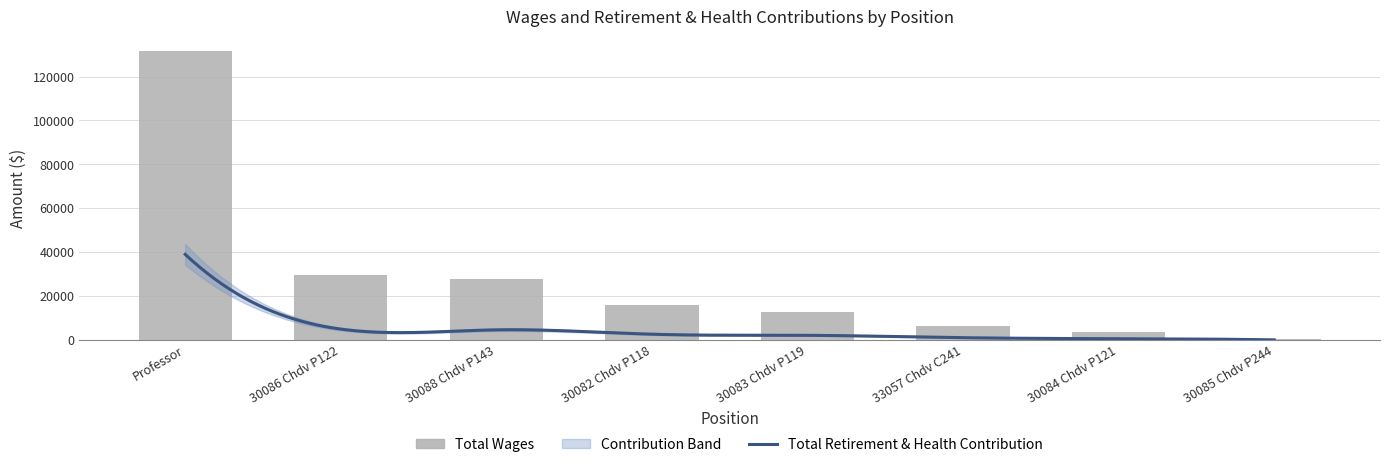

The chart shows a value of 15816 at 30082 Chdv P118. True or false?

True